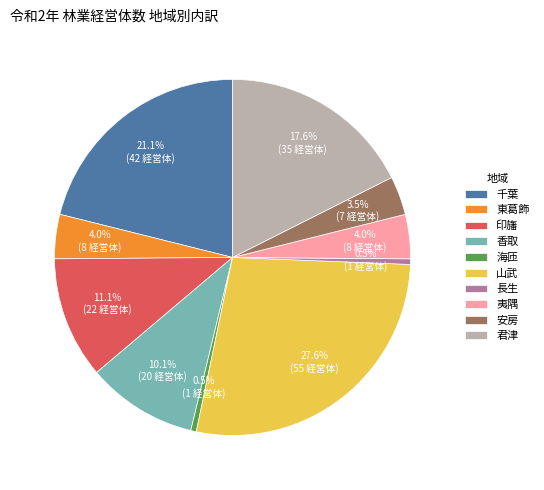

Is there any slice that represents more than half of the pie?

No